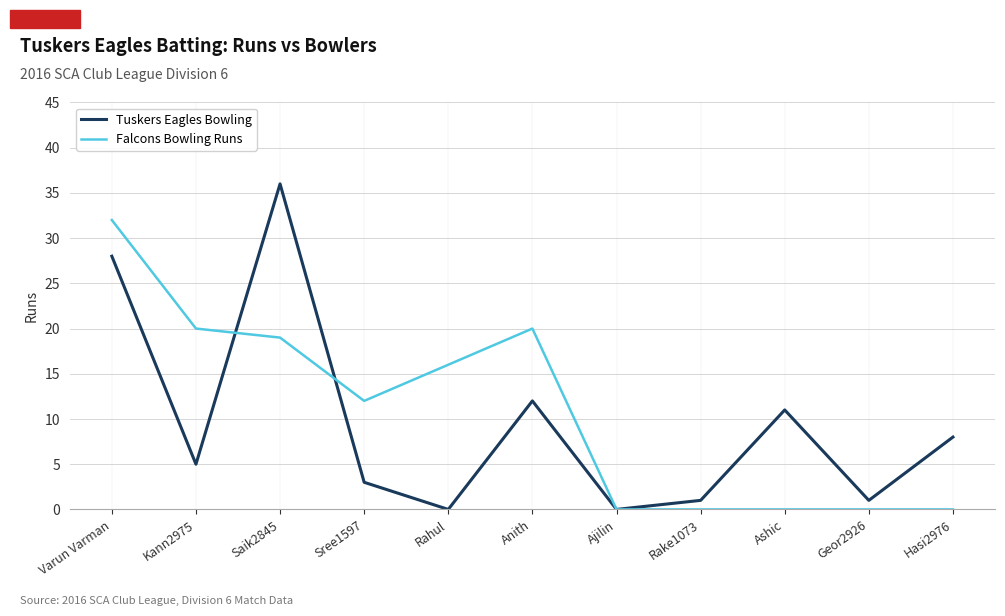

Reading left to right, list all the values displayed in this chart.

Tuskers Eagles Bowling: 28	5	36	3	0	12	0	1	11	1	8
Falcons Bowling Runs: 32	20	19	12	16	20	0	0	0	0	0